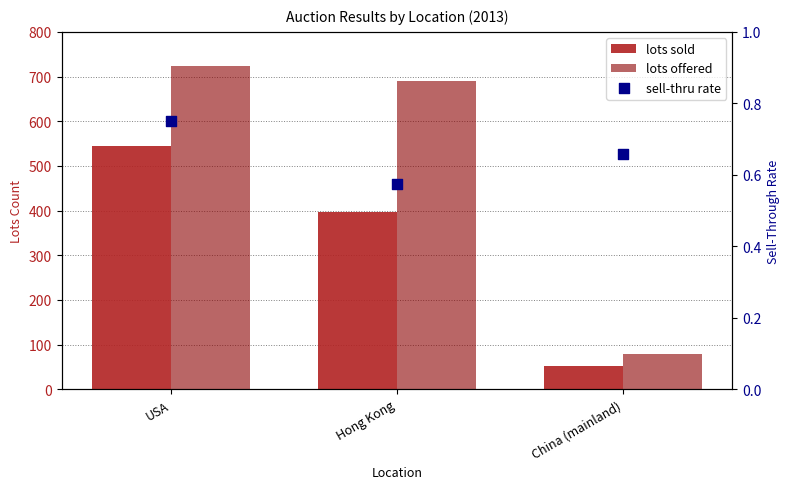

Which series has the largest Y range (max minus min)?

lots offered